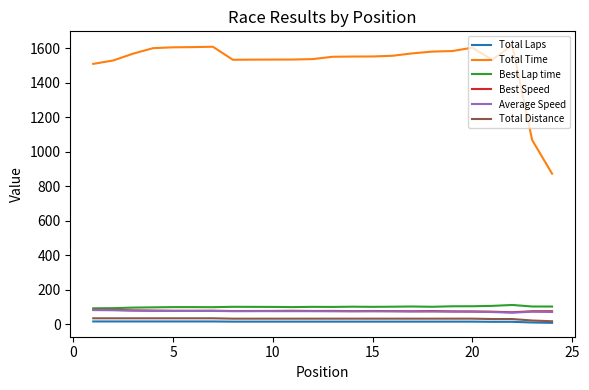

True or false: Total Laps and Best Speed cross at least once.

False